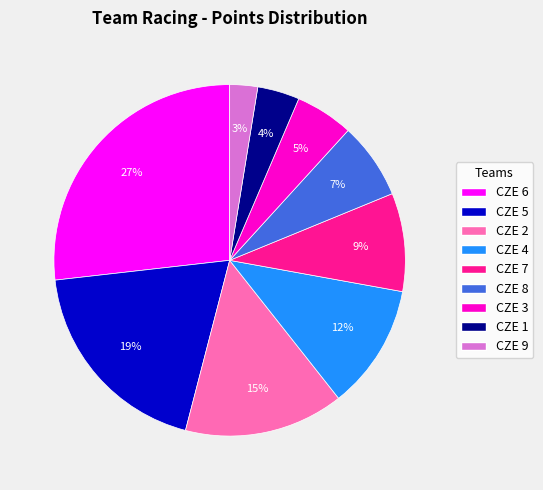

Does CZE 7 represent more than half of the total?

No